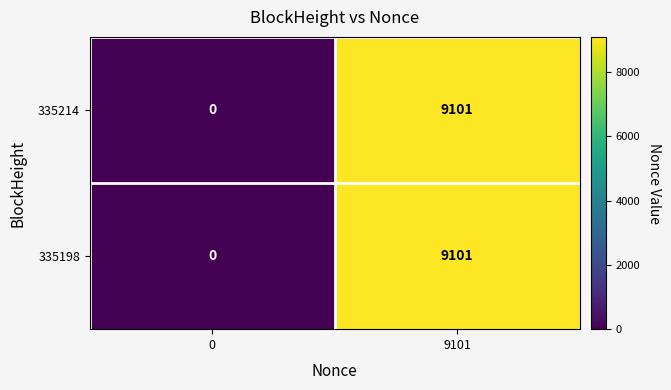

Which category has the highest value across all series?

9101